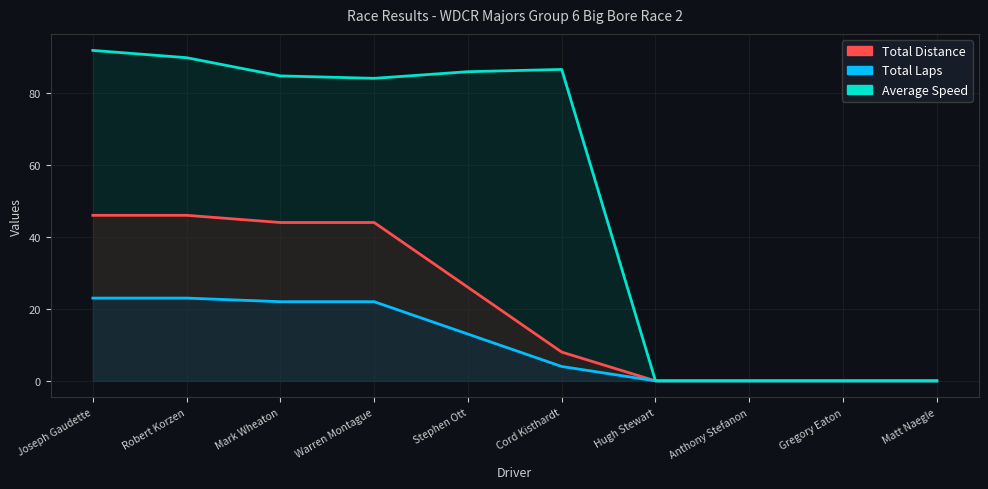

What is the label of the 8th point from the left?

Anthony Stefanon